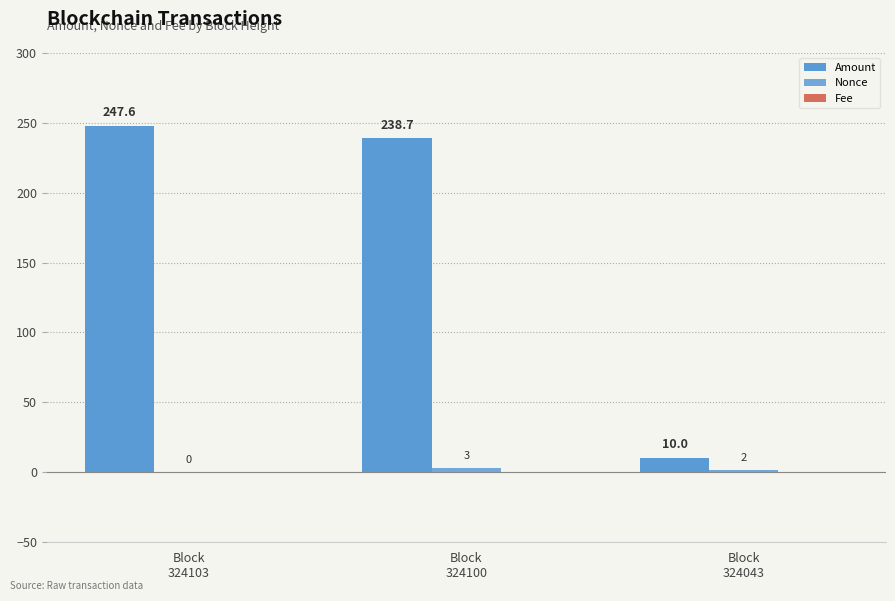

Which series has the largest range (max minus min)?

Amount